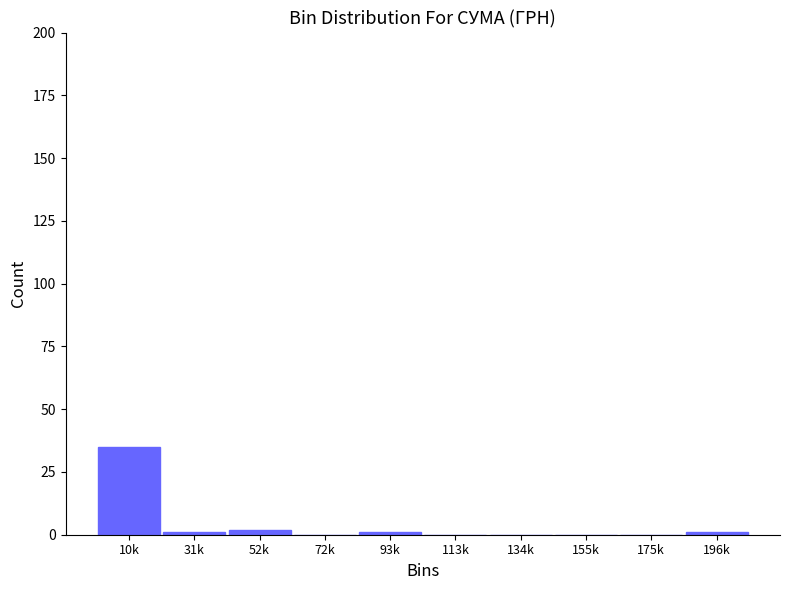

Reading right to left, what are all the values shown in this chart?

196k=1	175k=0	155k=0	134k=0	113k=0	93k=1	72k=0	52k=2	31k=1	10k=35